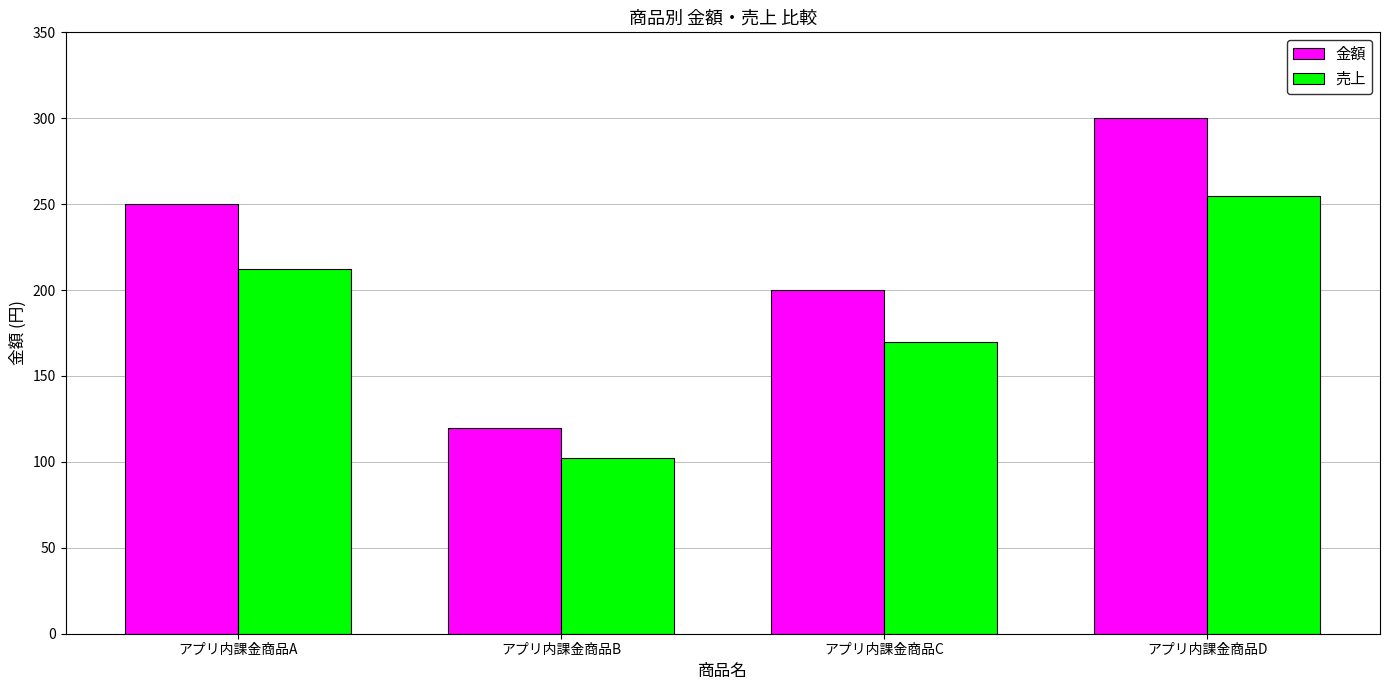

Reading left to right, transcribe all the data shown in this chart.

金額: 250	120	200	300
売上: 212	102	170	255